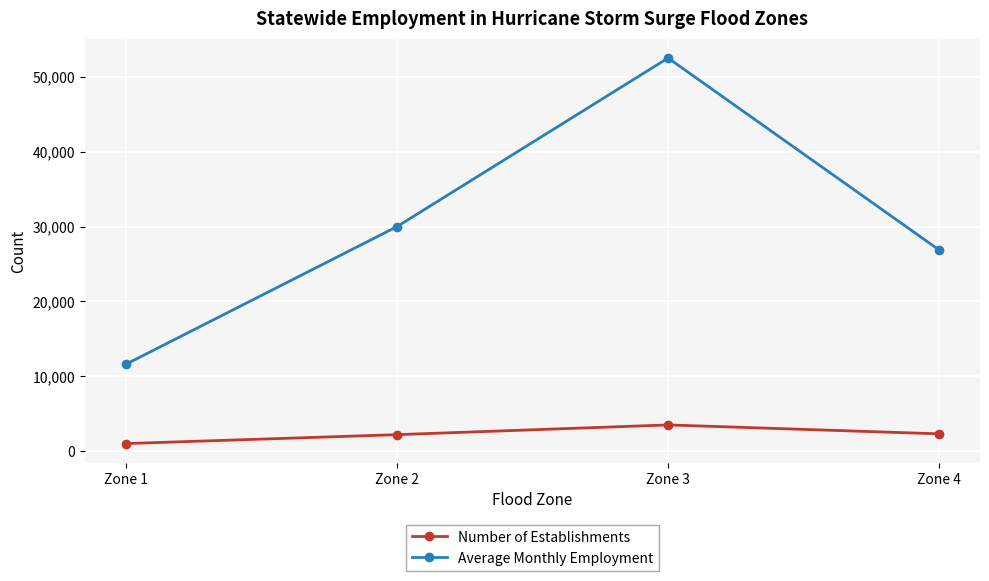

Where is the first local maximum for Average Monthly Employment?

Zone 3